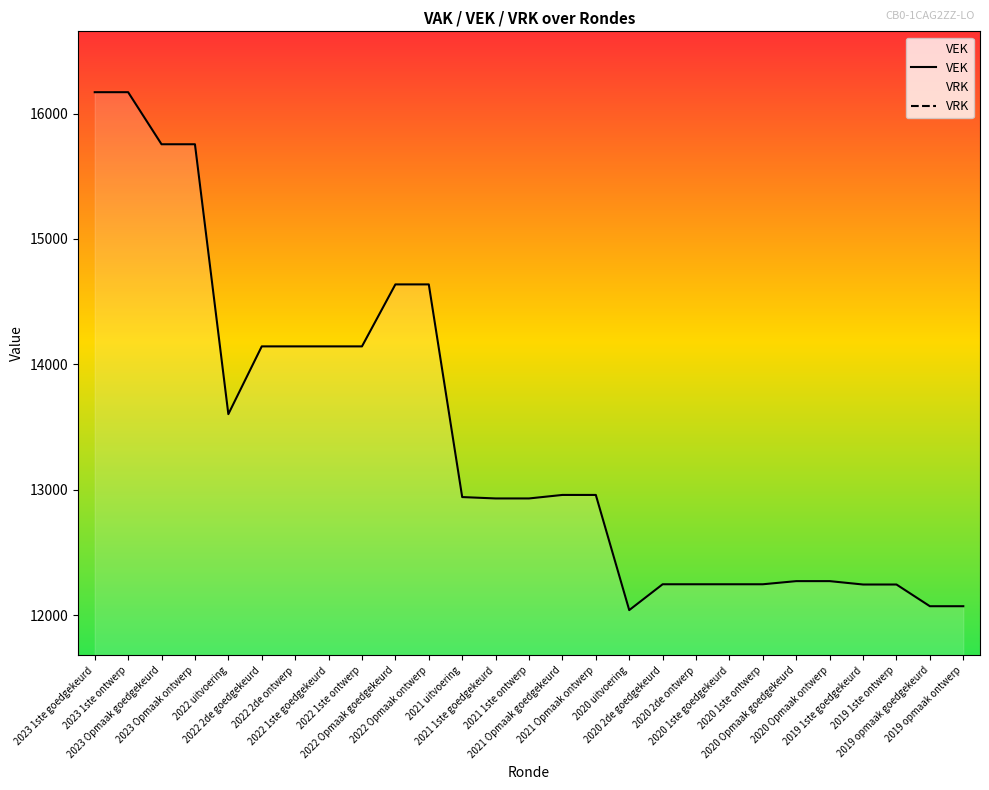

What is the difference between the highest and lowest values at 2023 Opmaak goedgekeurd?

15755